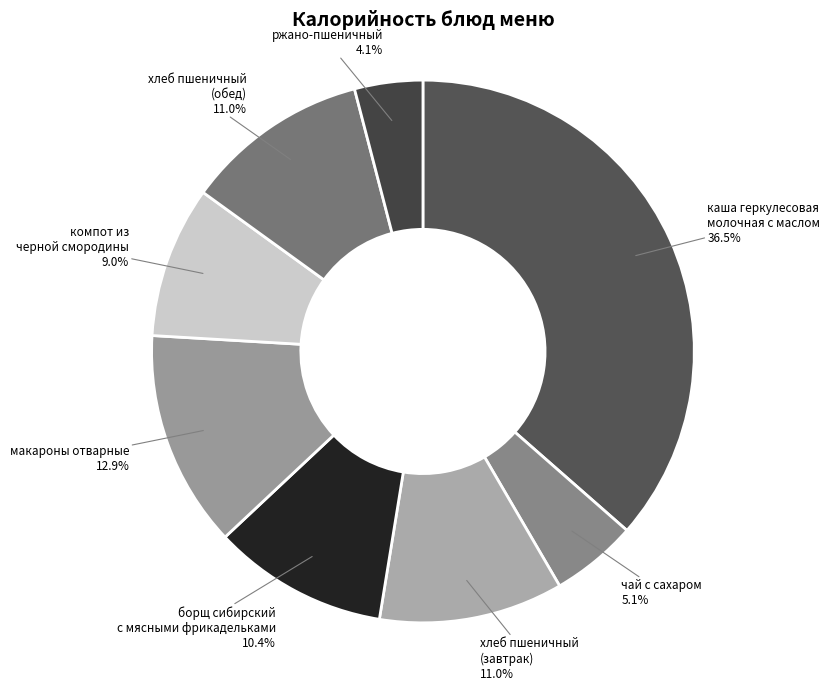

How many slices are in this pie chart?

8